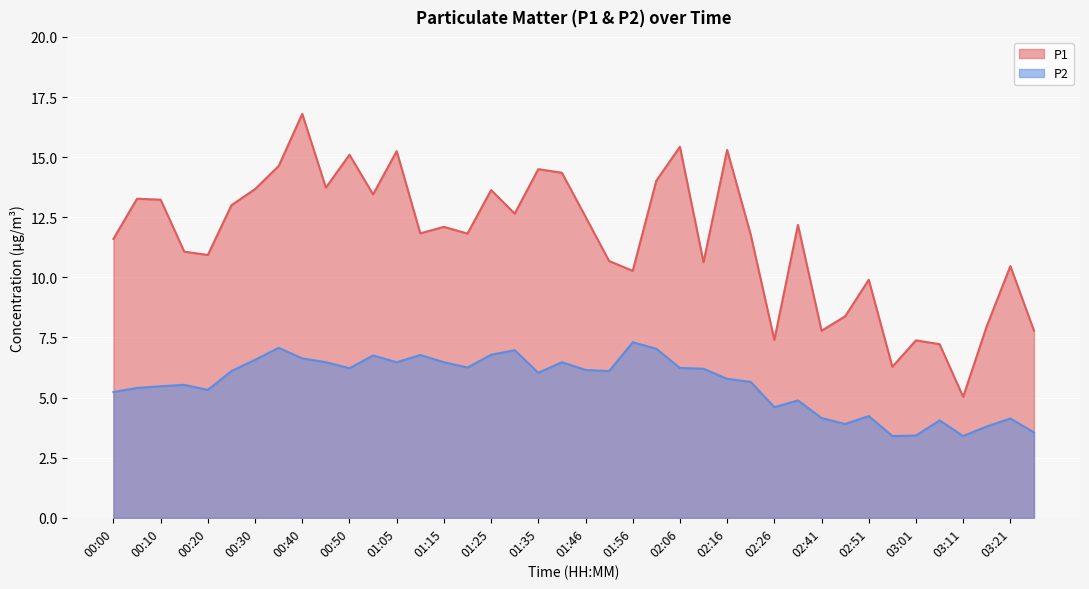

Rank the series by their average value, from lowest to highest.

P2, P1